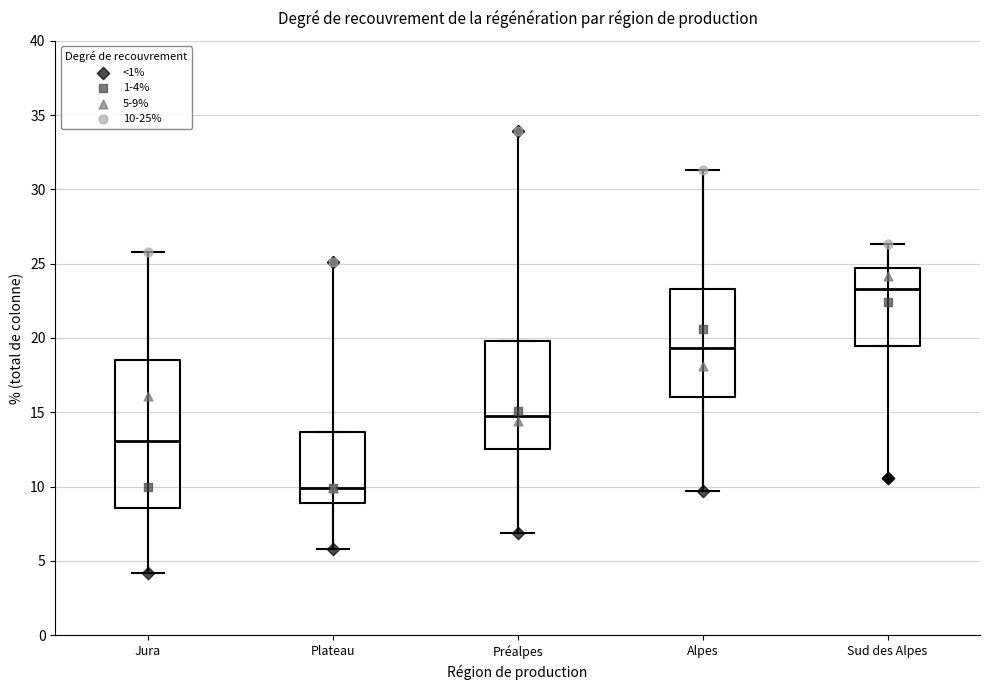

Where does the upper whisker of the box for Alpes end on the y-axis? The values are not printed on the chart, so give them approximately, as read against the axis.

31.5